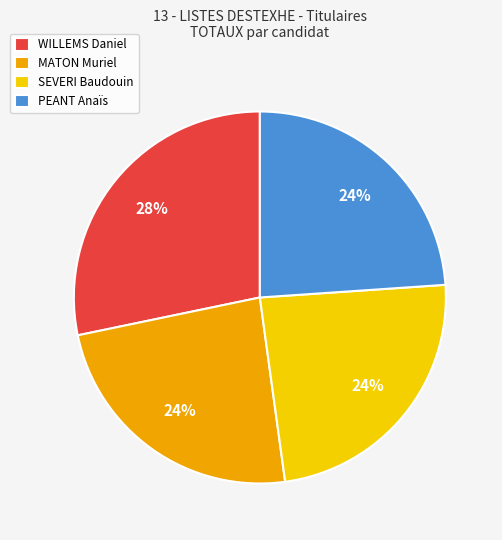

The WILLEMS Daniel slice represents 20% of the pie. True or false?

False